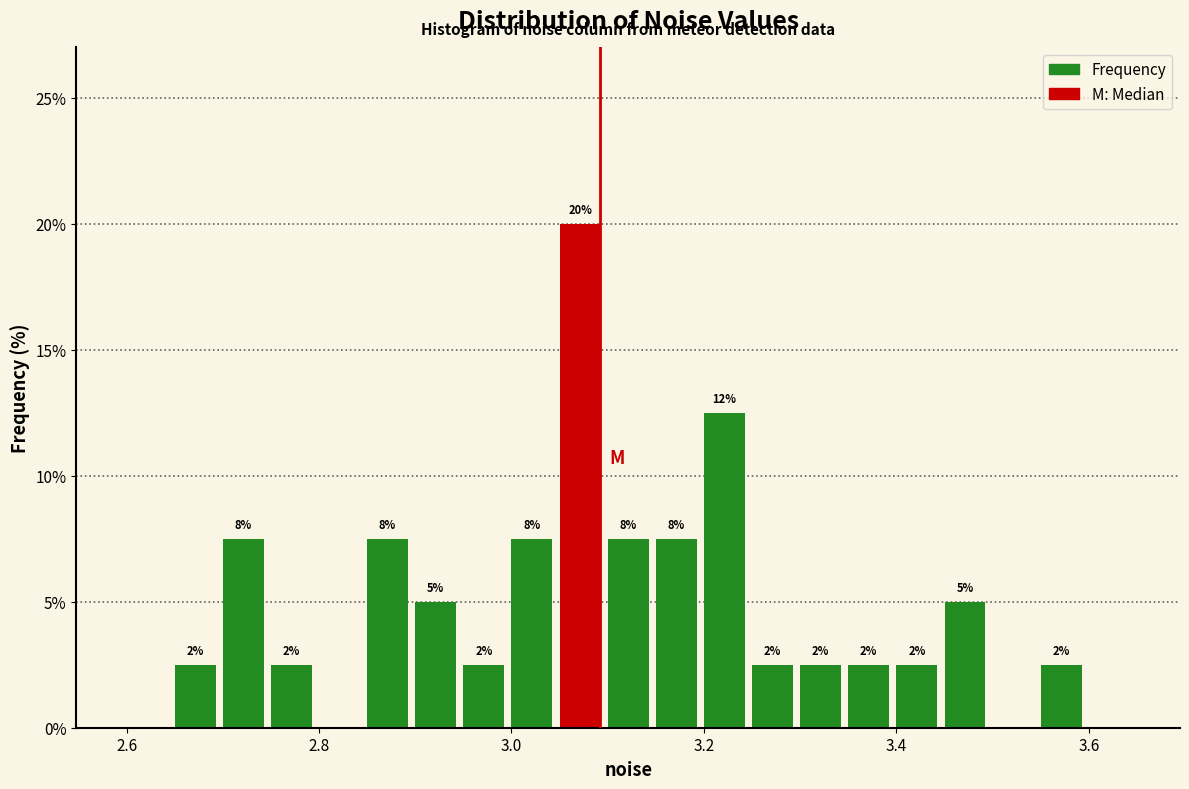

Around what value on the x-axis is the tallest bar? Give the approximate position of its centre, as read against the axis.

3.08